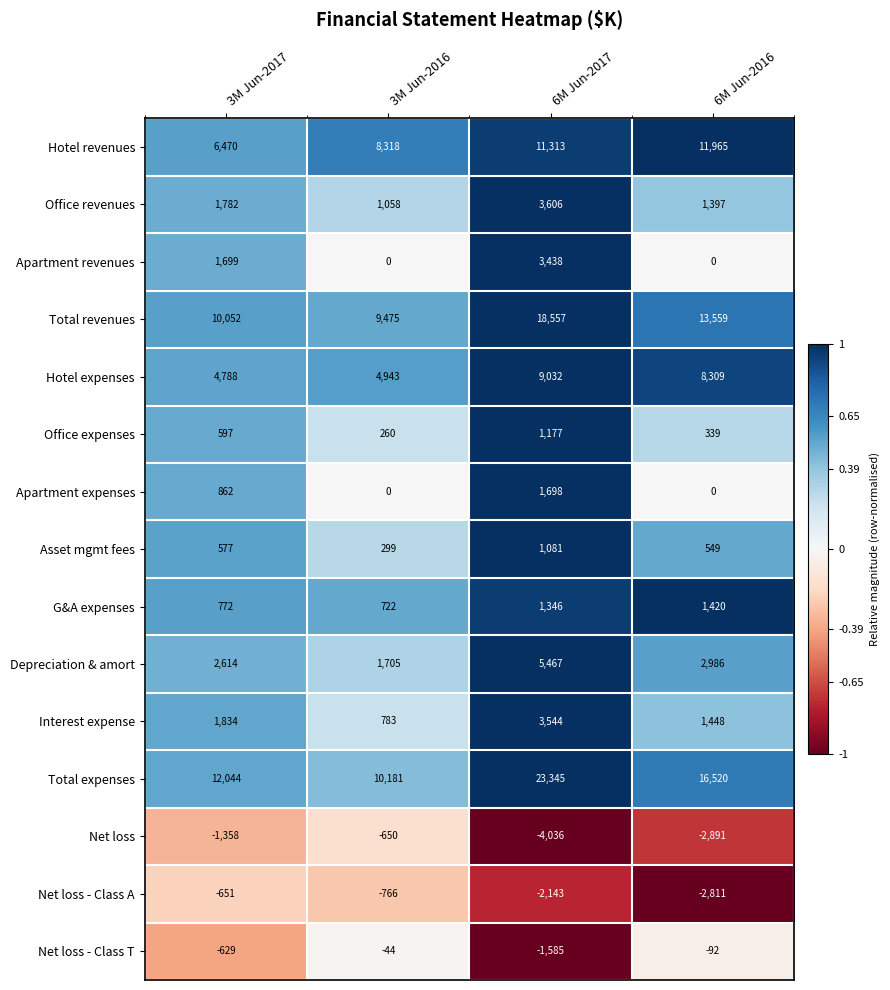

List the series in order of their peak value, lowest first.

Net loss - Class A, Net loss, Net loss - Class T, Asset mgmt fees, Office expenses, G&A expenses, Apartment expenses, Apartment revenues, Interest expense, Office revenues, Depreciation & amort, Hotel expenses, Hotel revenues, Total revenues, Total expenses